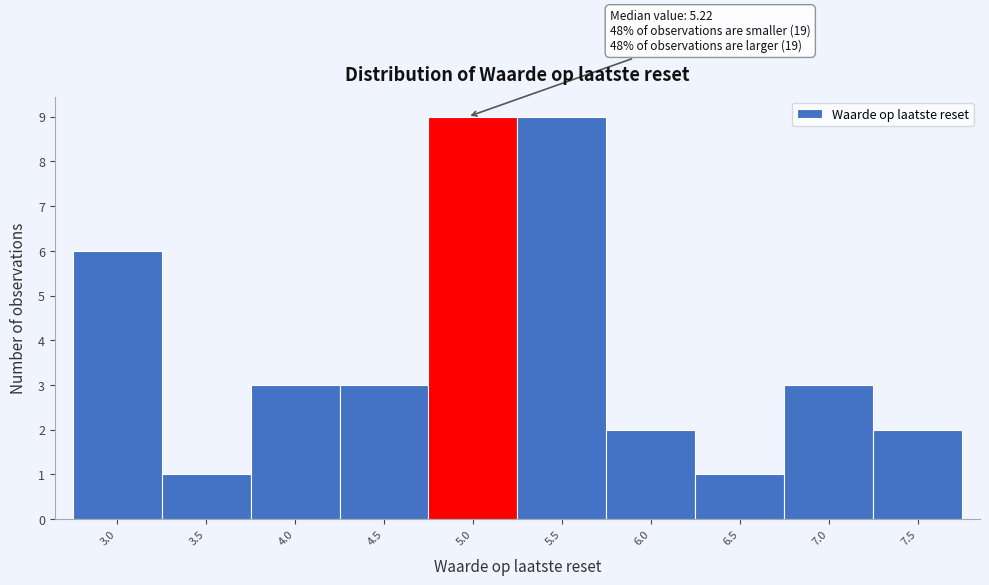

Reading left to right, what are all the values shown in this chart?

6	1	3	3	9	9	2	1	3	2